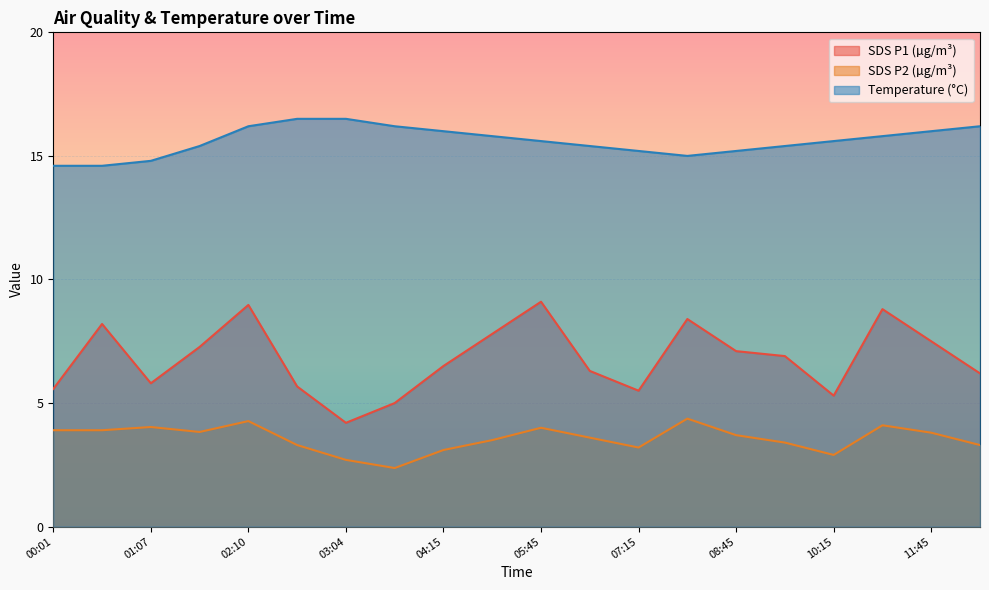

What is the difference between the second highest and second lowest values in the SDS_P1 series?

4.0